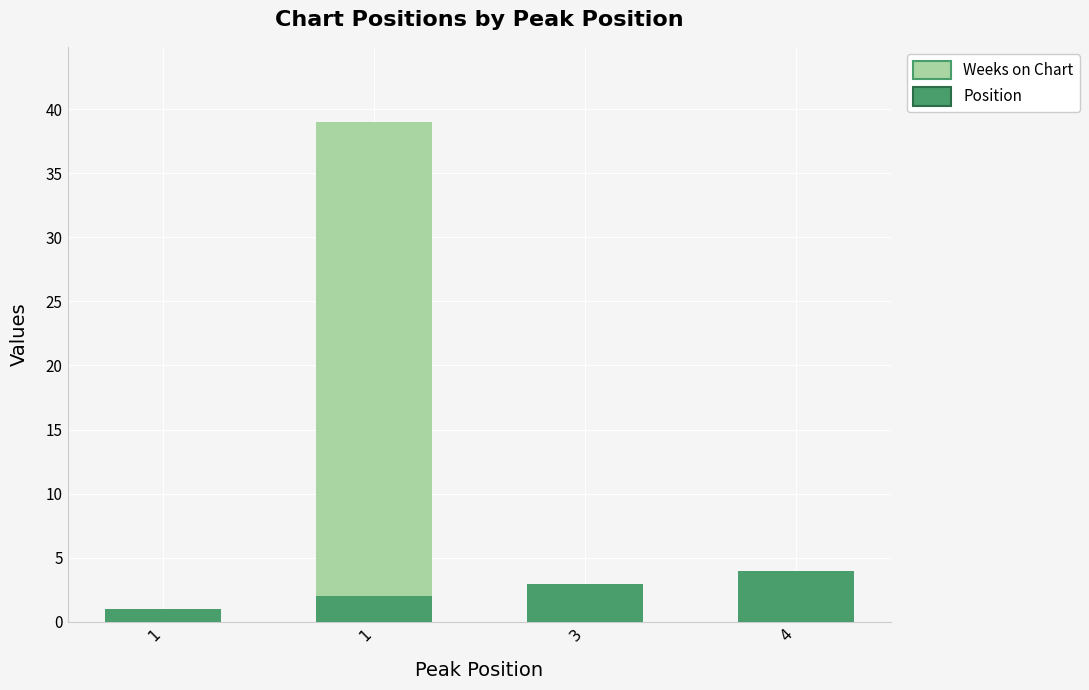

Does the chart contain any negative values?

No